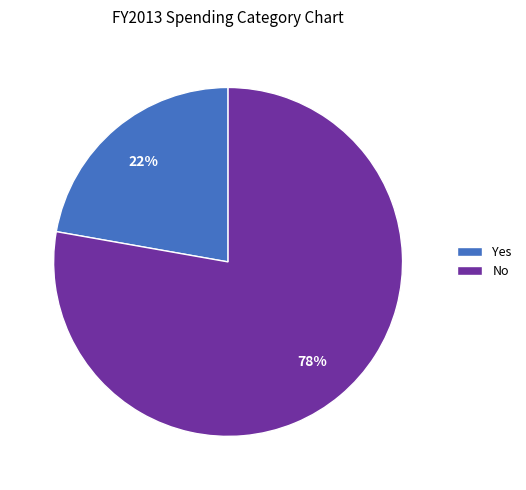

Which slice is the largest?

No